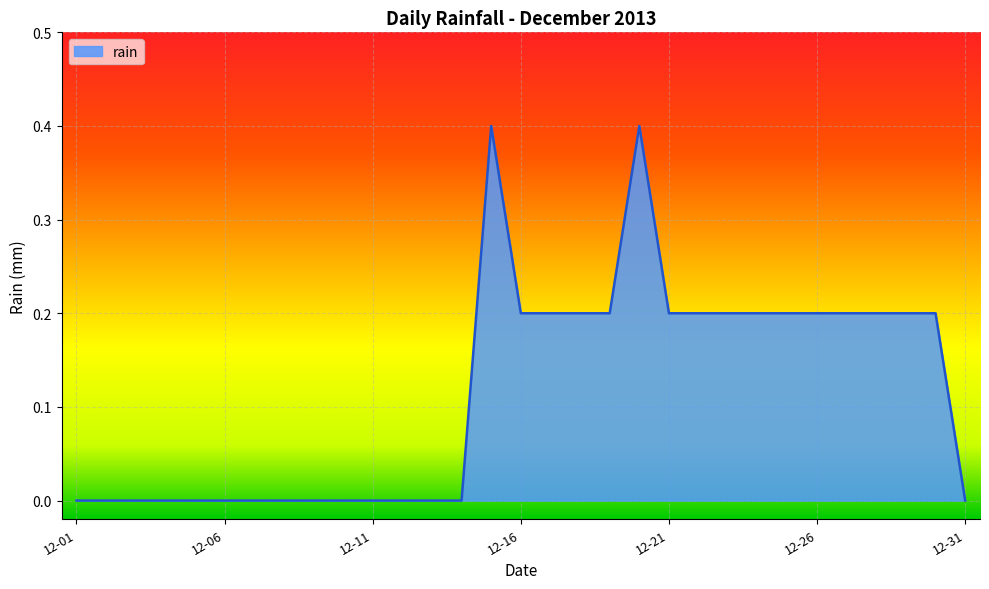

What is the difference between the maximum and minimum values?

0.4